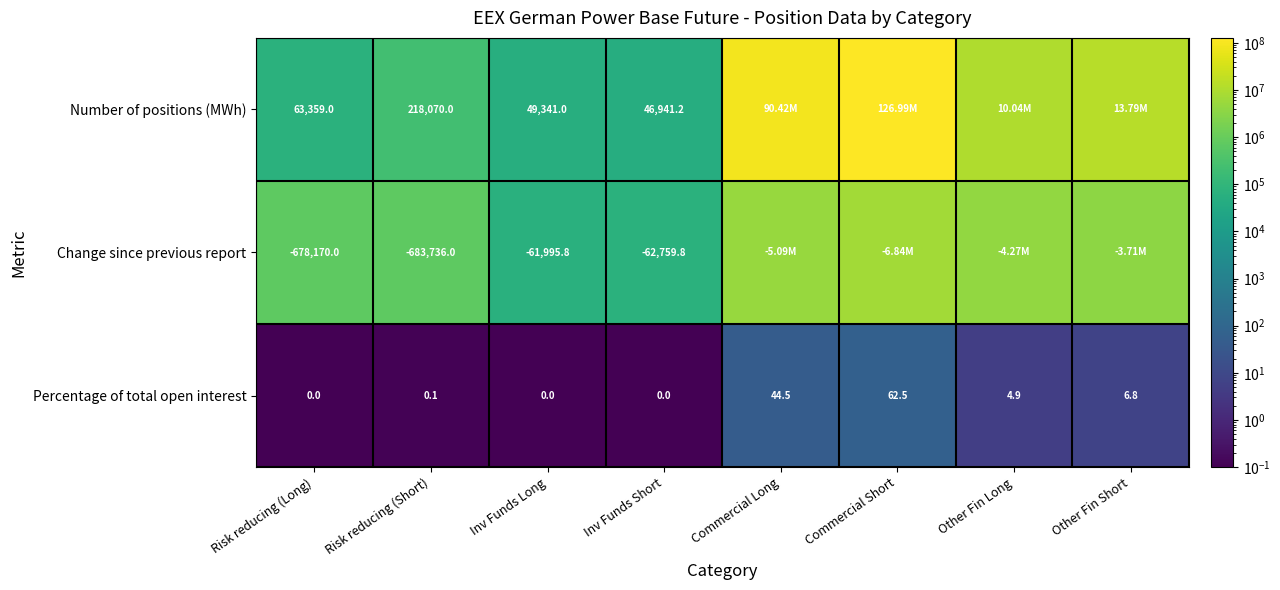

Between Other Fin Long and Inv Funds Short, which is larger?

Other Fin Long